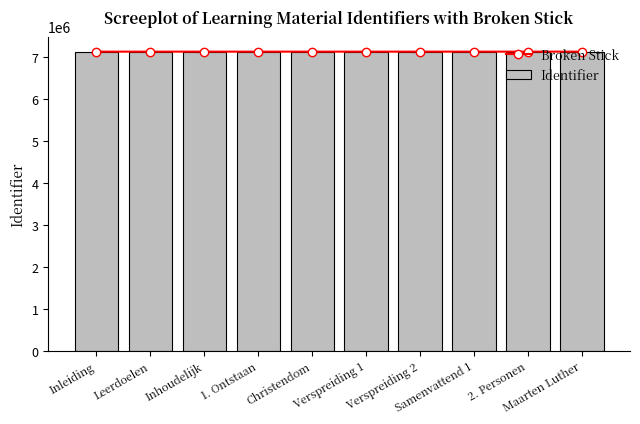

Between 2. Personen and 1. Ontstaan, which is larger?

2. Personen